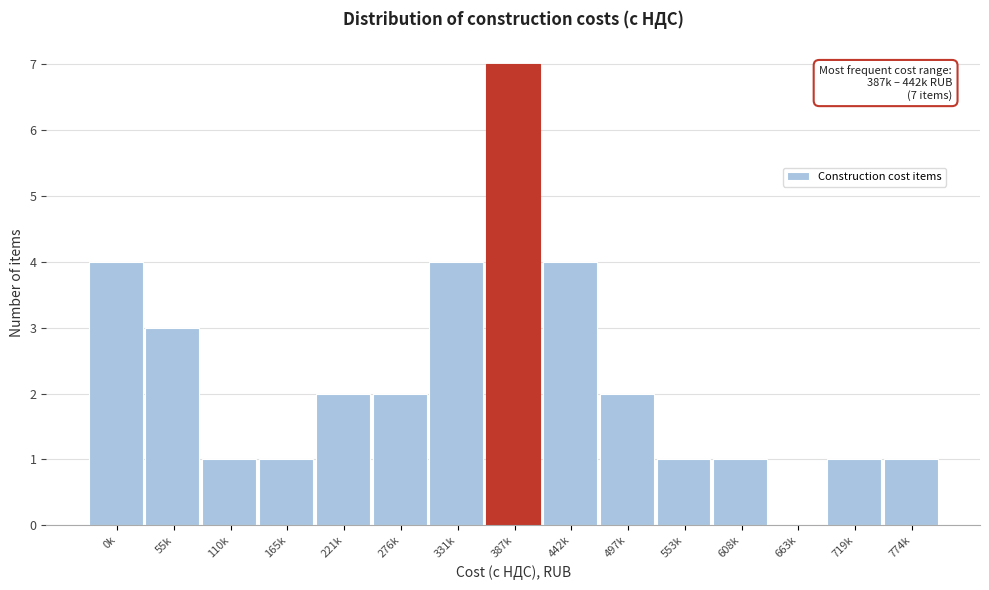

Reading left to right, list all the values displayed in this chart.

0k=4	55k=3	110k=1	165k=1	221k=2	276k=2	331k=4	387k=7	442k=4	497k=2	553k=1	608k=1	663k=0	719k=1	774k=1